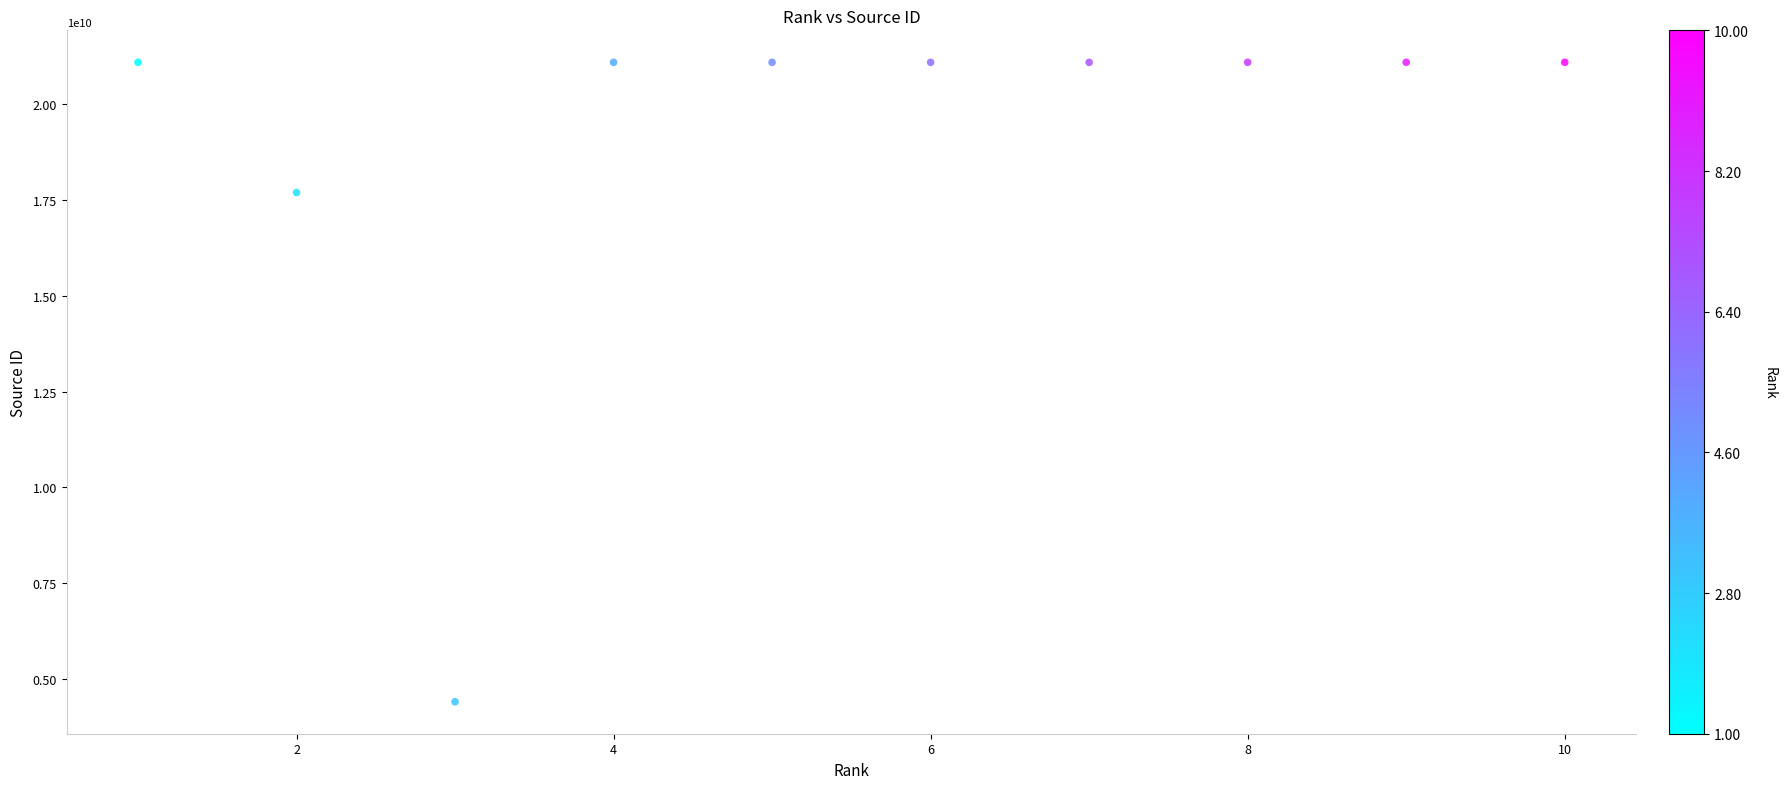

What is the average Y value?

19090483923